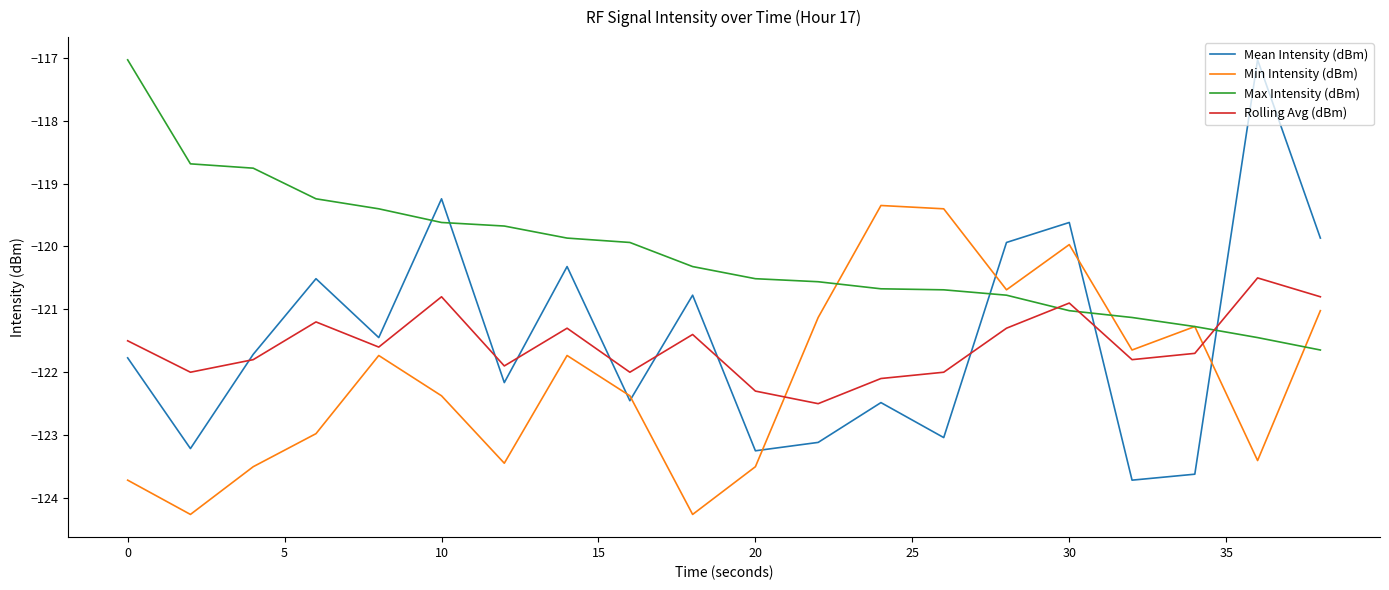

What is the lowest value of the Max Intensity (dBm) series?

-121.6